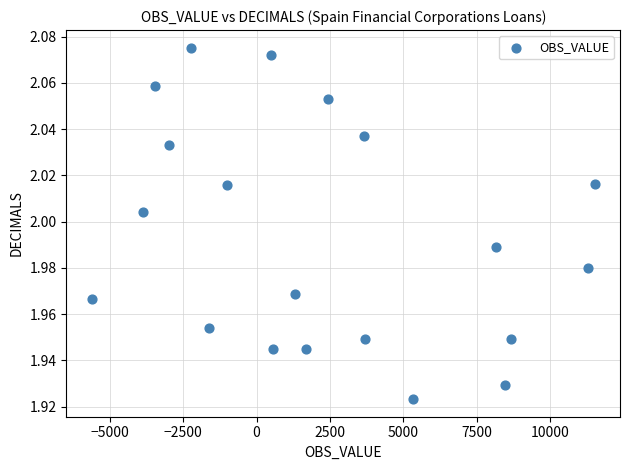

What is the range of X values (max minus min)?

17148.0